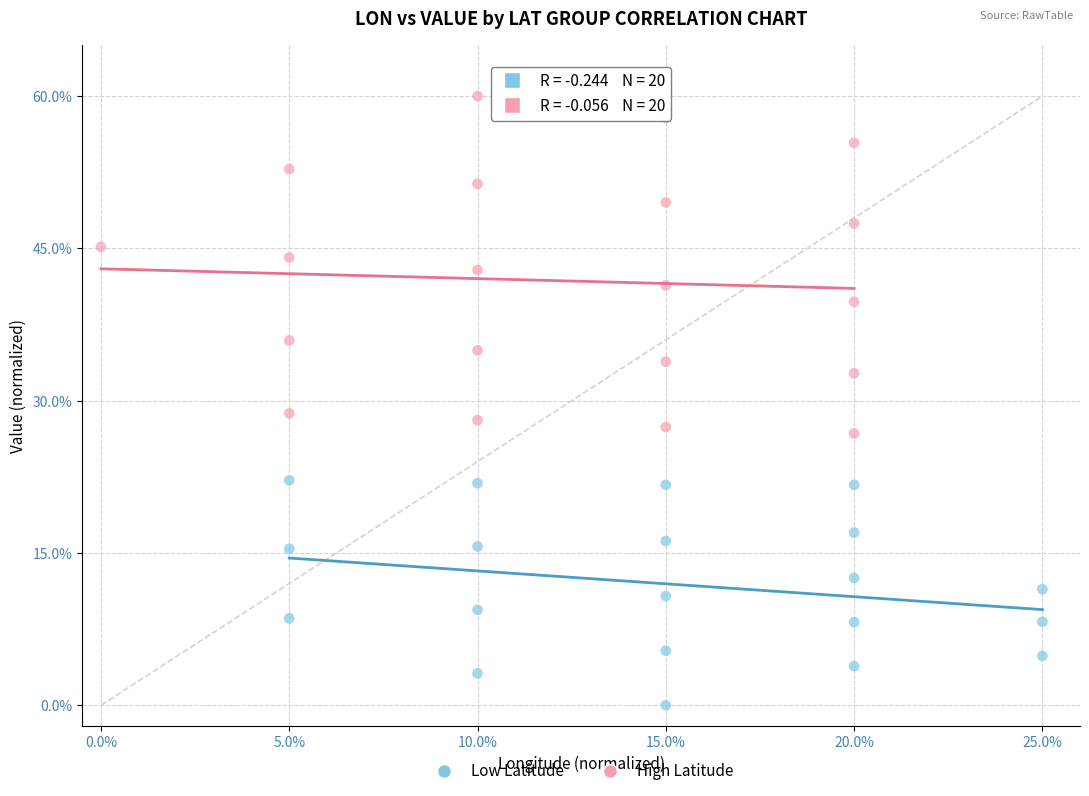

Which series reaches the minimum Y coordinate?

Low Latitude